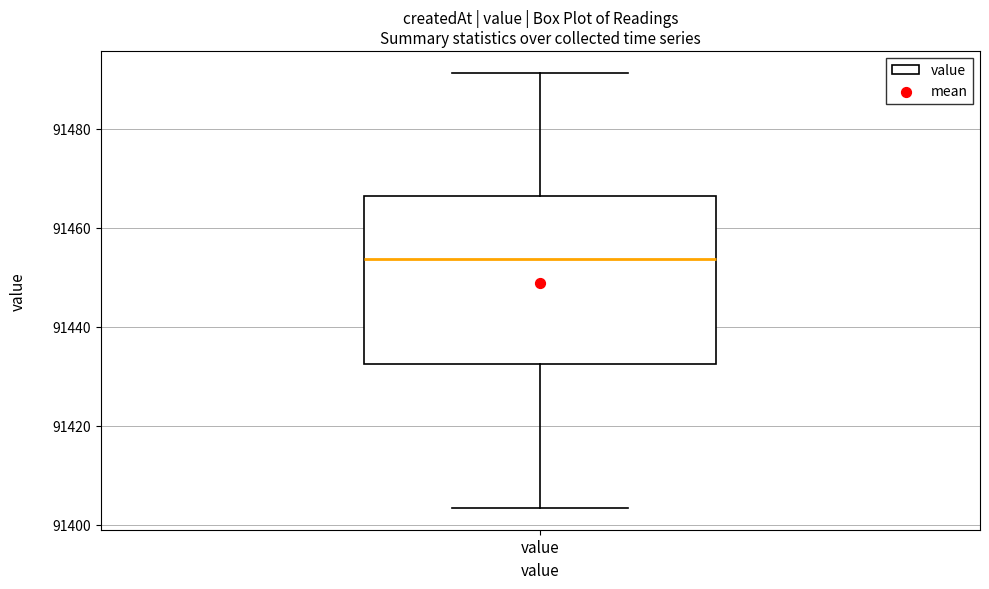

Where is the upper edge of the box for value on the y-axis? The values are not printed on the chart, so give them approximately, as read against the axis.

91466